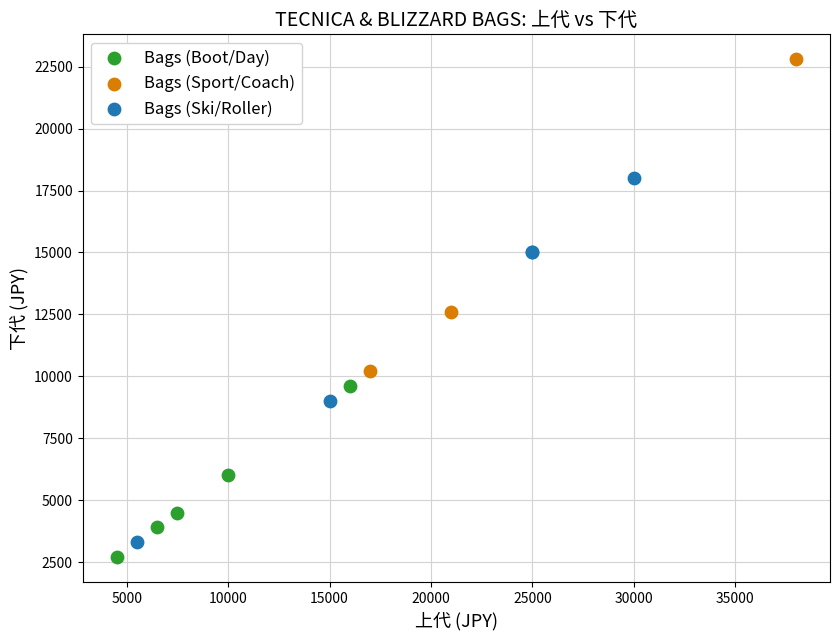

Which series contains the highest Y value?

Bags (Sport/Coach)